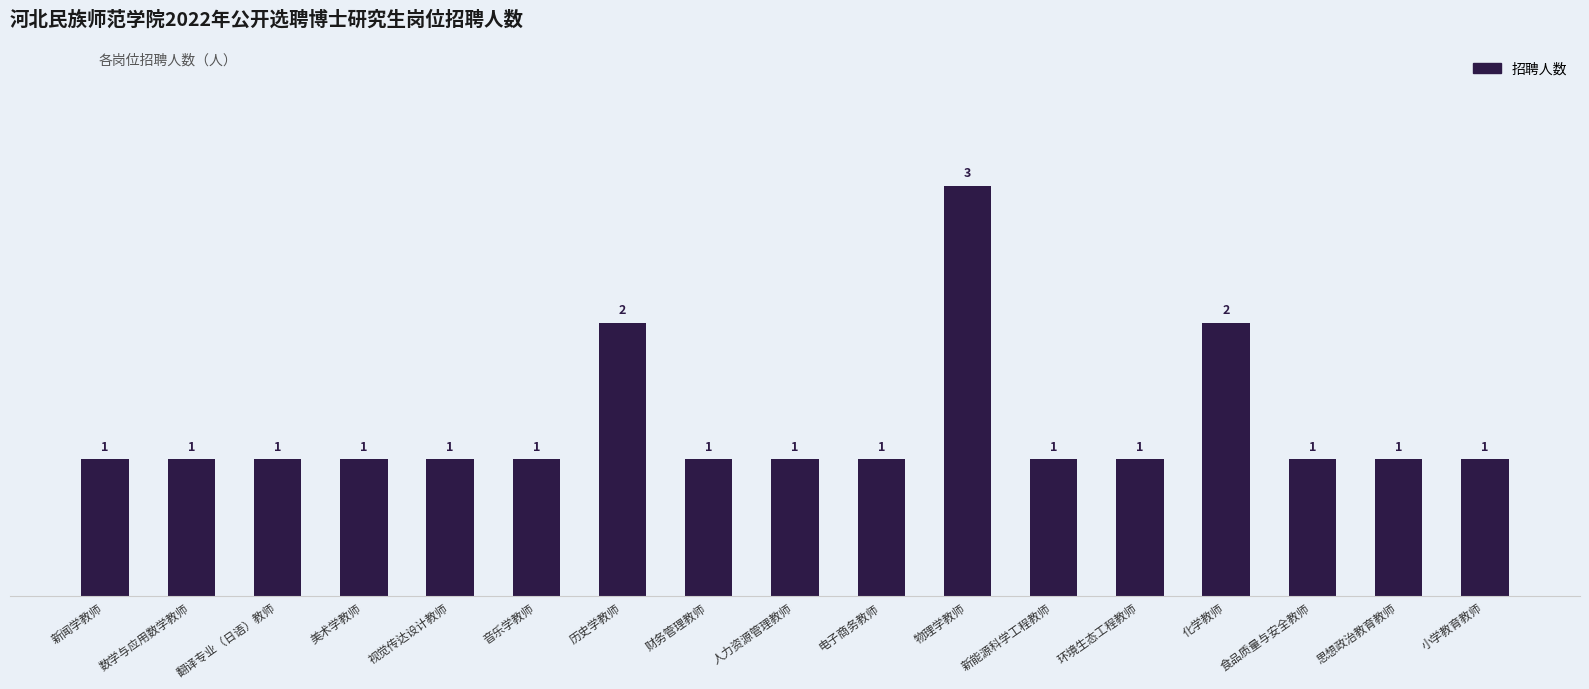

Which category has the highest value across all series?

物理学教师